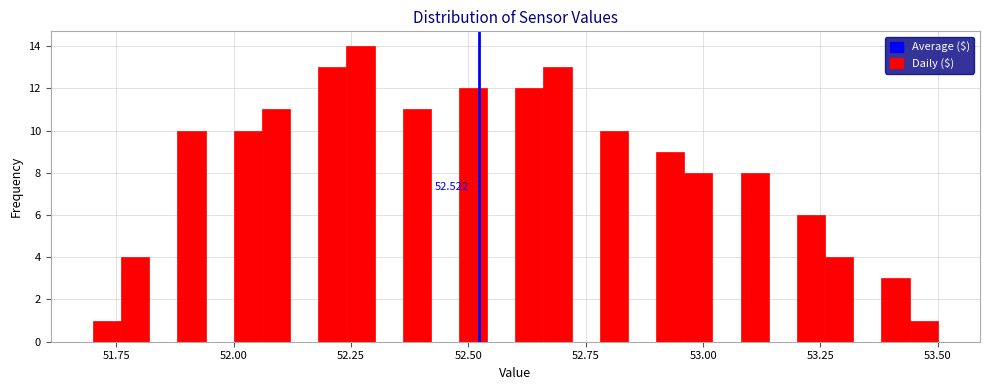

Read against the x-axis, roughly where is the centre of the tallest bar?

52.25